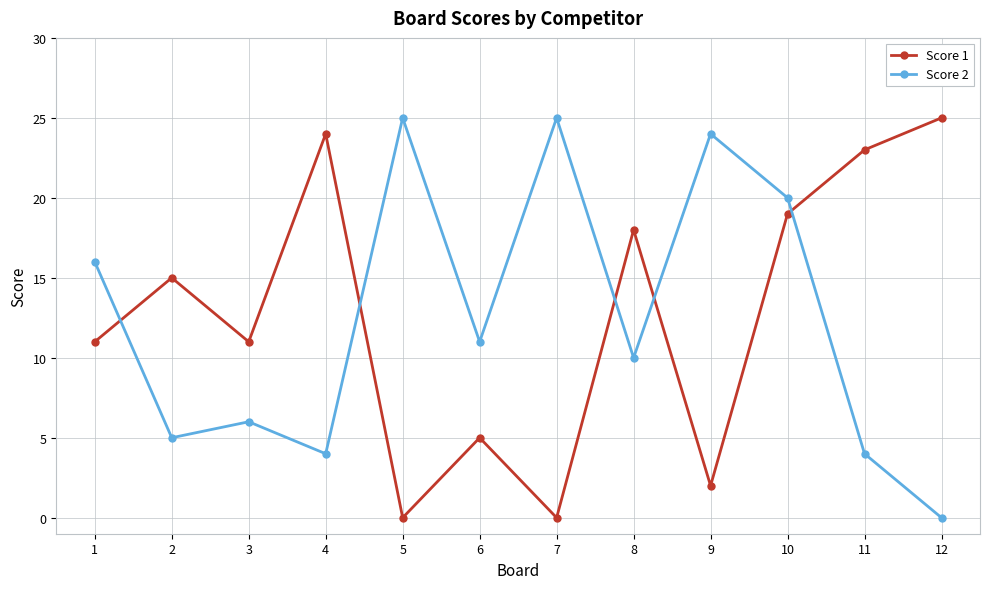

Reading right to left, list all the values displayed in this chart.

Score 1: 12=25	11=23	10=19	9=2	8=18	7=0	6=5	5=0	4=24	3=11	2=15	1=11
Score 2: 12=0	11=4	10=20	9=24	8=10	7=25	6=11	5=25	4=4	3=6	2=5	1=16